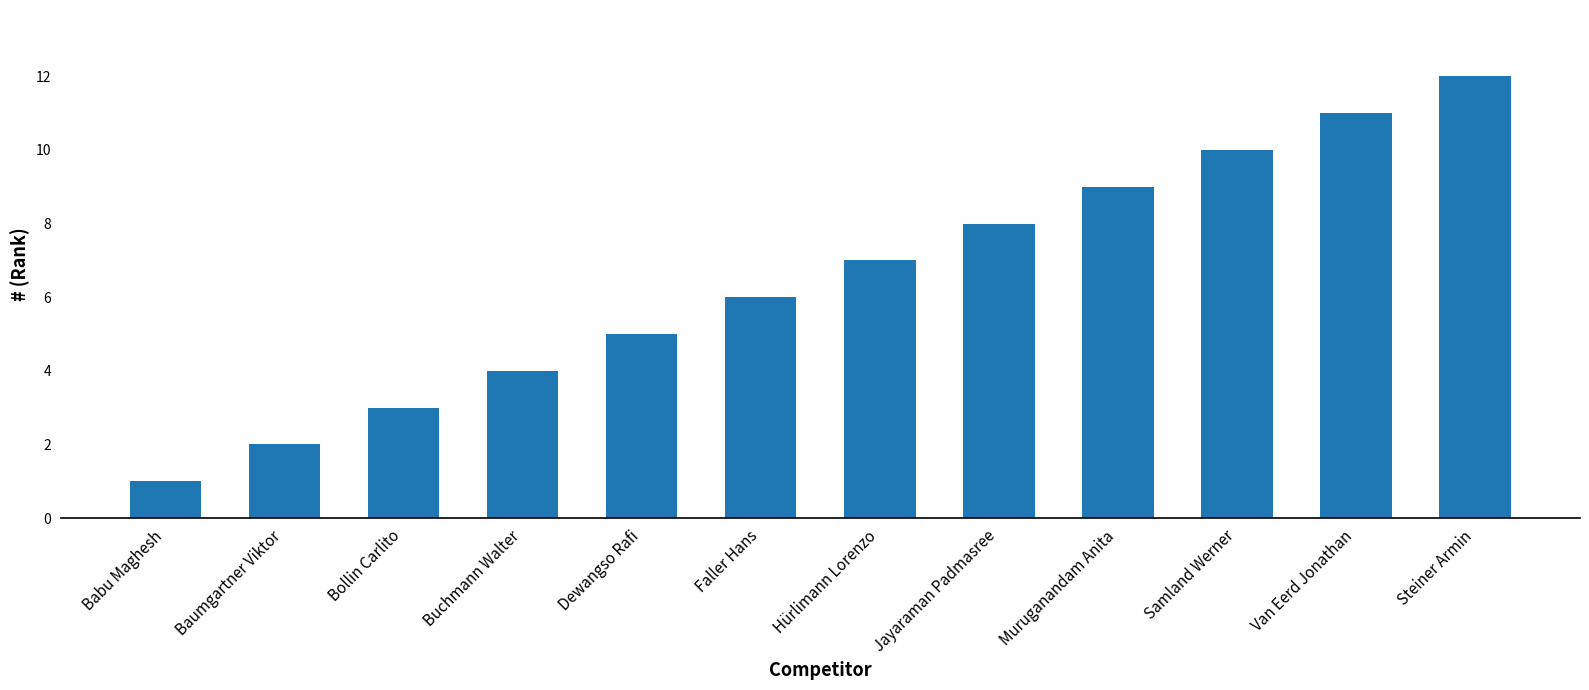

Reading left to right, extract all data points from this chart.

Babu Maghesh=1	Baumgartner Viktor=2	Bollin Carlito=3	Buchmann Walter=4	Dewangso Rafi=5	Faller Hans=6	Hürlimann Lorenzo=7	Jayaraman Padmasree=8	Muruganandam Anita=9	Samland Werner=10	Van Eerd Jonathan=11	Steiner Armin=12